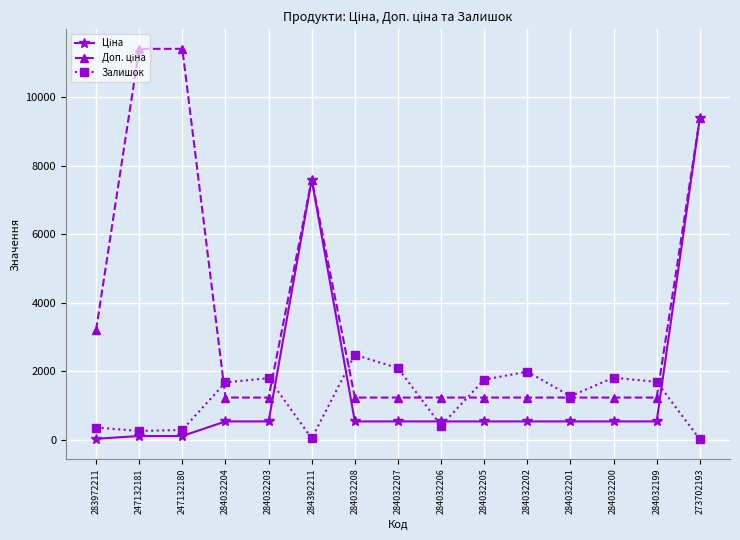

True or false: Залишок has more than 2 interior local peaks.

True